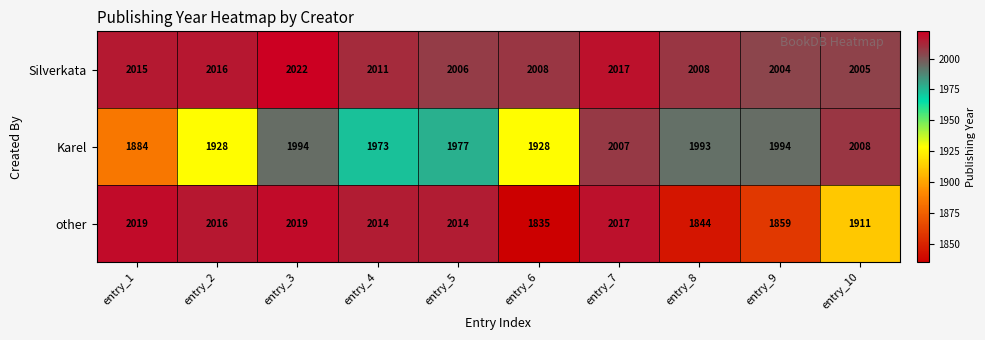

What is the difference between the maximum and minimum values in the other series?

184